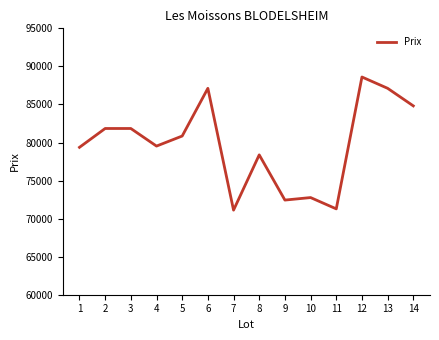

The value at 8 is 78375. True or false?

True